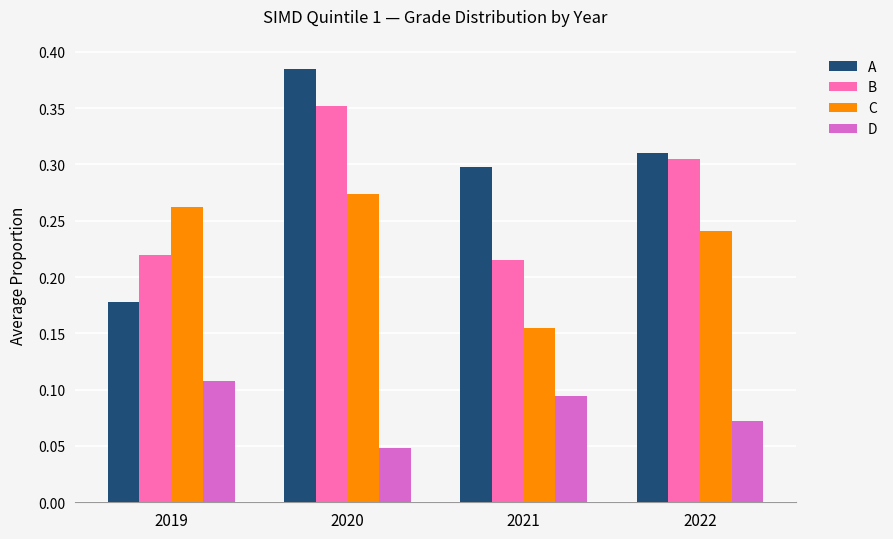

At which label is A closest to 0?

2019